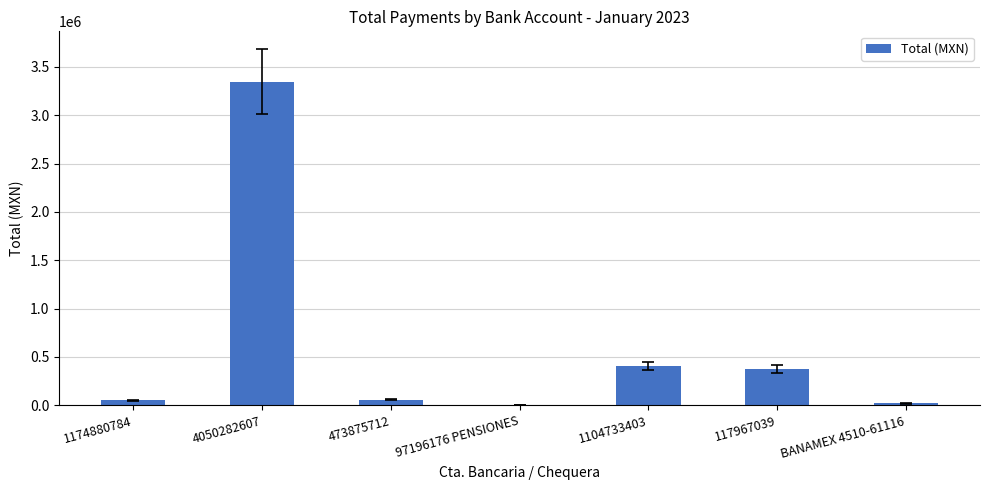

At which label is the value closest to 1676300?

1104733403